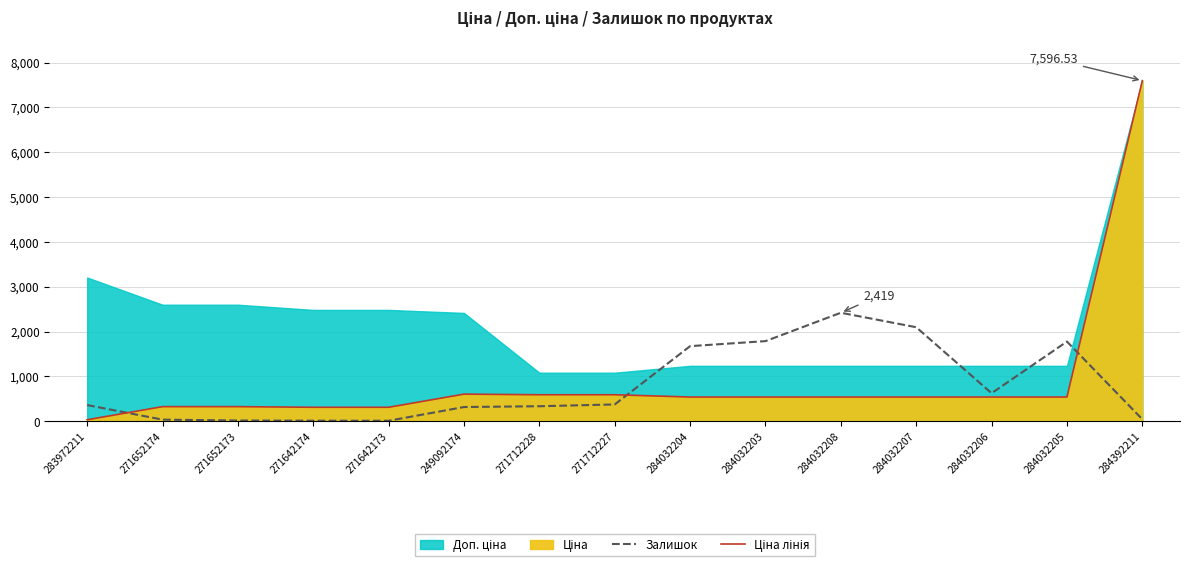

True or false: Залишок has a value of 11.0 at 271642174.

True